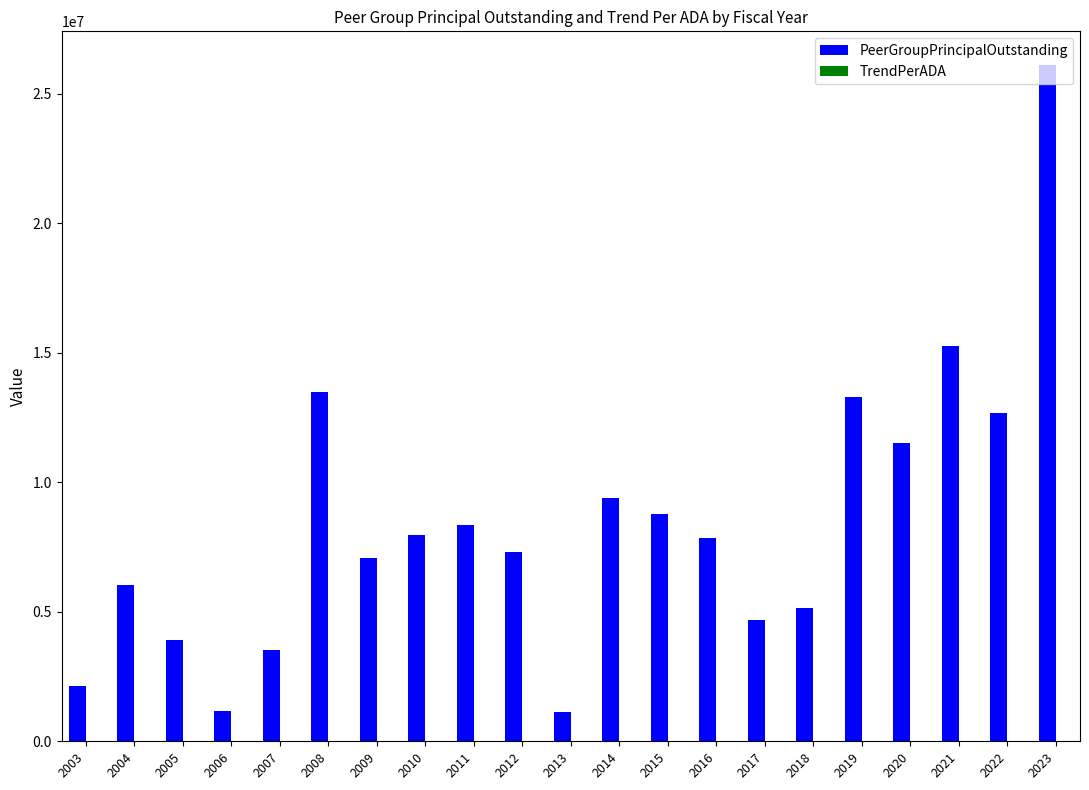

At which category is the sum across all series the highest?

2023